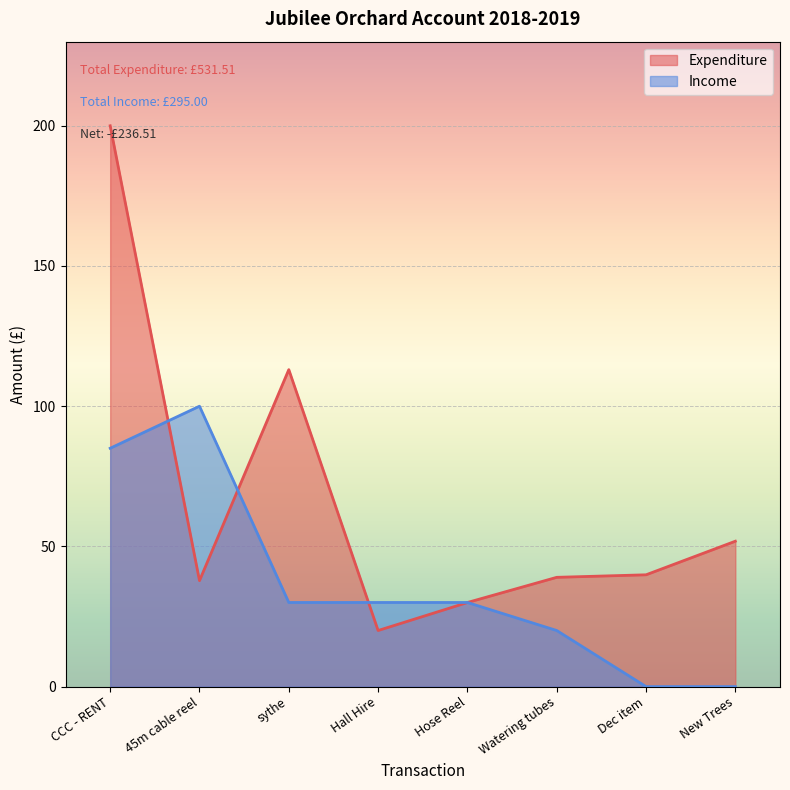

What is the difference between the maximum and minimum values?

180.0